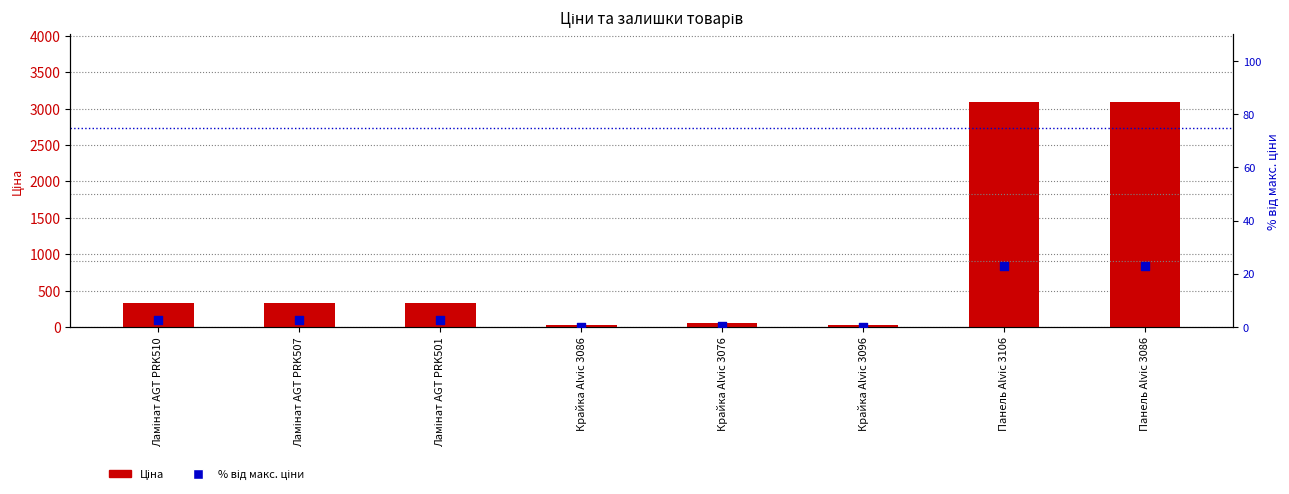

At how many categories does at least one series exceed 2655?

2